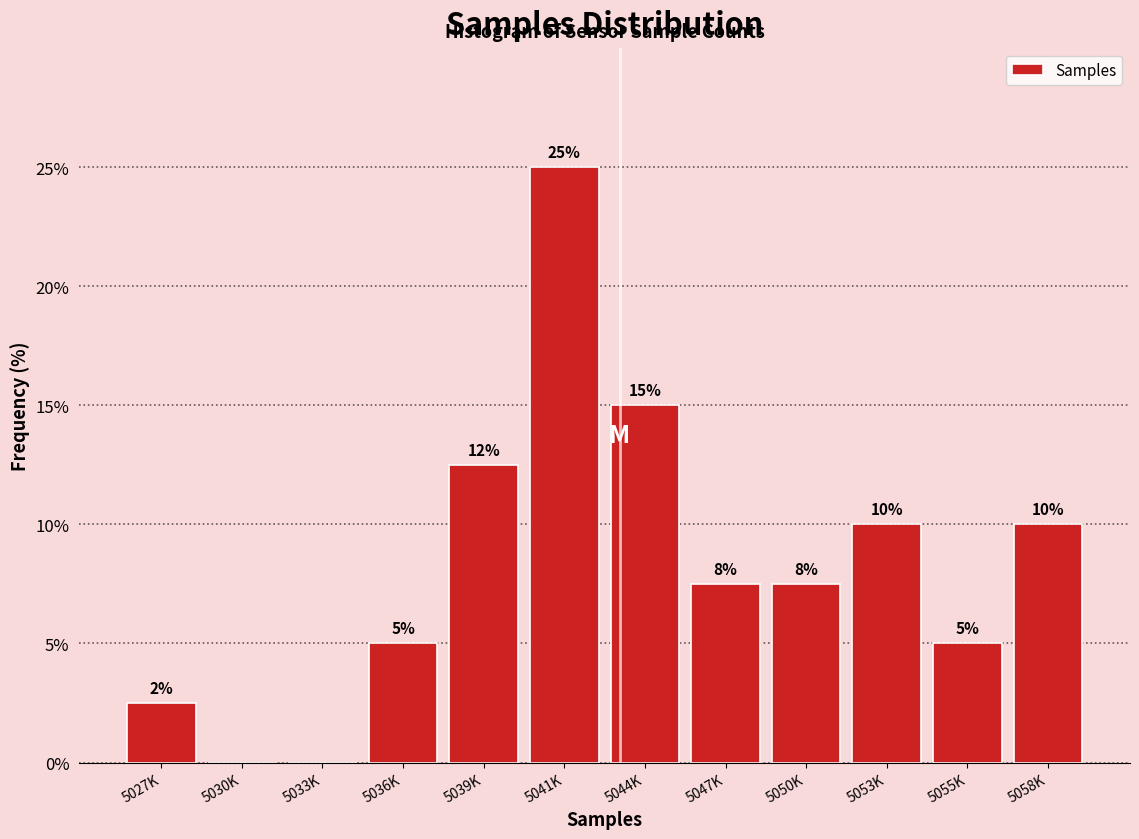

What is the ratio of the value at 5041K to the value at 5053K?

2.5